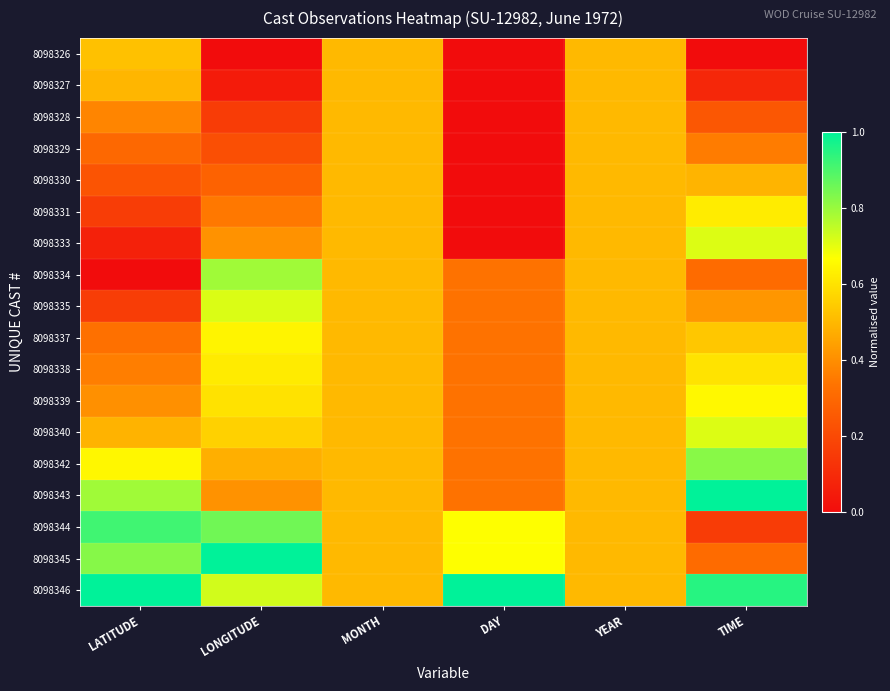

Reading right to left, list all the values displayed in this chart.

8098326: TIME=0.0	YEAR=0.5	DAY=0.0	MONTH=0.5	LONGITUDE=0.0	LATITUDE=0.5
8098327: TIME=0.1	YEAR=0.5	DAY=0.0	MONTH=0.5	LONGITUDE=0.1	LATITUDE=0.5
8098328: TIME=0.2	YEAR=0.5	DAY=0.0	MONTH=0.5	LONGITUDE=0.2	LATITUDE=0.4
8098329: TIME=0.4	YEAR=0.5	DAY=0.0	MONTH=0.5	LONGITUDE=0.2	LATITUDE=0.3
8098330: TIME=0.5	YEAR=0.5	DAY=0.0	MONTH=0.5	LONGITUDE=0.3	LATITUDE=0.2
8098331: TIME=0.6	YEAR=0.5	DAY=0.0	MONTH=0.5	LONGITUDE=0.3	LATITUDE=0.2
8098333: TIME=0.7	YEAR=0.5	DAY=0.0	MONTH=0.5	LONGITUDE=0.4	LATITUDE=0.1
8098334: TIME=0.3	YEAR=0.5	DAY=0.3	MONTH=0.5	LONGITUDE=0.8	LATITUDE=0.0
8098335: TIME=0.4	YEAR=0.5	DAY=0.3	MONTH=0.5	LONGITUDE=0.7	LATITUDE=0.2
8098337: TIME=0.5	YEAR=0.5	DAY=0.3	MONTH=0.5	LONGITUDE=0.6	LATITUDE=0.3
8098338: TIME=0.6	YEAR=0.5	DAY=0.3	MONTH=0.5	LONGITUDE=0.6	LATITUDE=0.4
8098339: TIME=0.7	YEAR=0.5	DAY=0.3	MONTH=0.5	LONGITUDE=0.6	LATITUDE=0.4
8098340: TIME=0.7	YEAR=0.5	DAY=0.3	MONTH=0.5	LONGITUDE=0.6	LATITUDE=0.5
8098342: TIME=0.8	YEAR=0.5	DAY=0.3	MONTH=0.5	LONGITUDE=0.5	LATITUDE=0.6
8098343: TIME=1.0	YEAR=0.5	DAY=0.3	MONTH=0.5	LONGITUDE=0.4	LATITUDE=0.8
8098344: TIME=0.2	YEAR=0.5	DAY=0.7	MONTH=0.5	LONGITUDE=0.9	LATITUDE=0.9
8098345: TIME=0.3	YEAR=0.5	DAY=0.7	MONTH=0.5	LONGITUDE=1.0	LATITUDE=0.8
8098346: TIME=0.9	YEAR=0.5	DAY=1.0	MONTH=0.5	LONGITUDE=0.7	LATITUDE=1.0